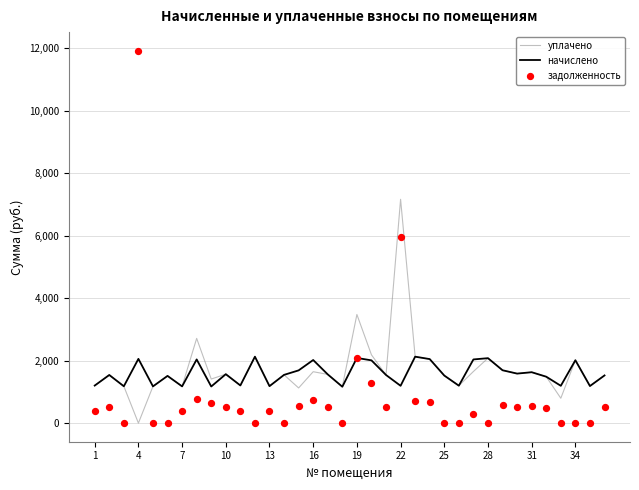

Which series reaches the maximum Y coordinate?

задолженность